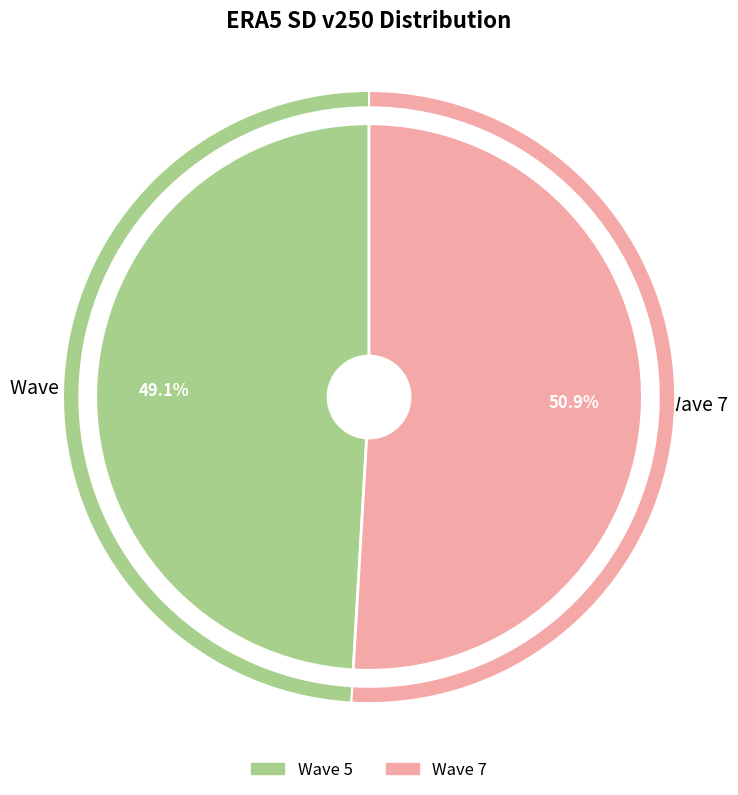

What is the ratio of the value at Wave 7 to the value at Wave 5?

1.0